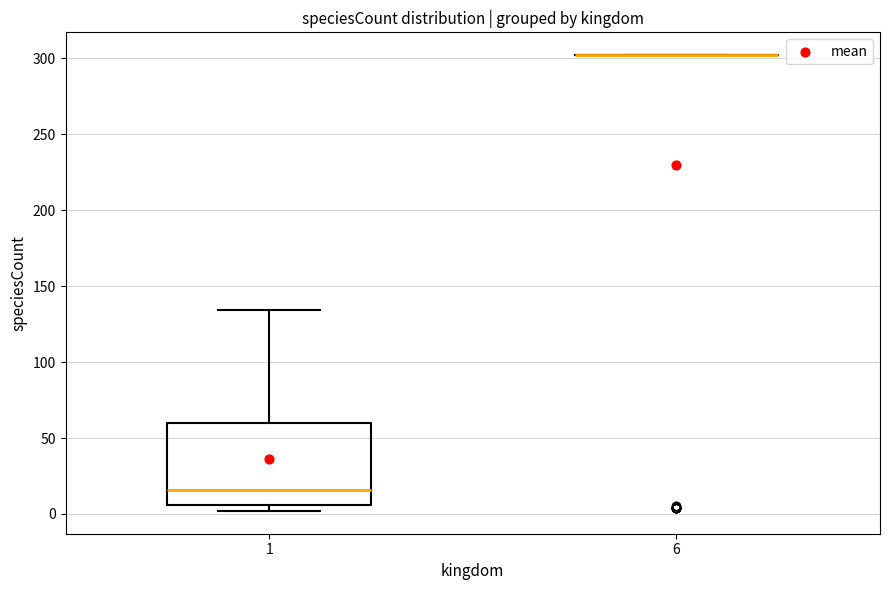

Reading left to right, transcribe this box plot: for each box, give where its median line is, the range the box spans, and where its two whiskers end, as read against the y-axis. The values are not printed on the chart, so give them approximately, as read against the axis.

1: median 15, box 5 to 60, whiskers 0 to 135
6: box collapsed to a line at 300, whiskers 300 to 300